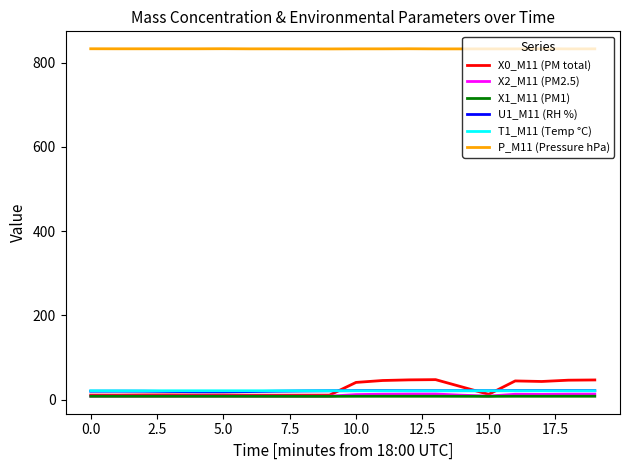

What is the minimum value for T1_M11 (Temp °C)?

20.8